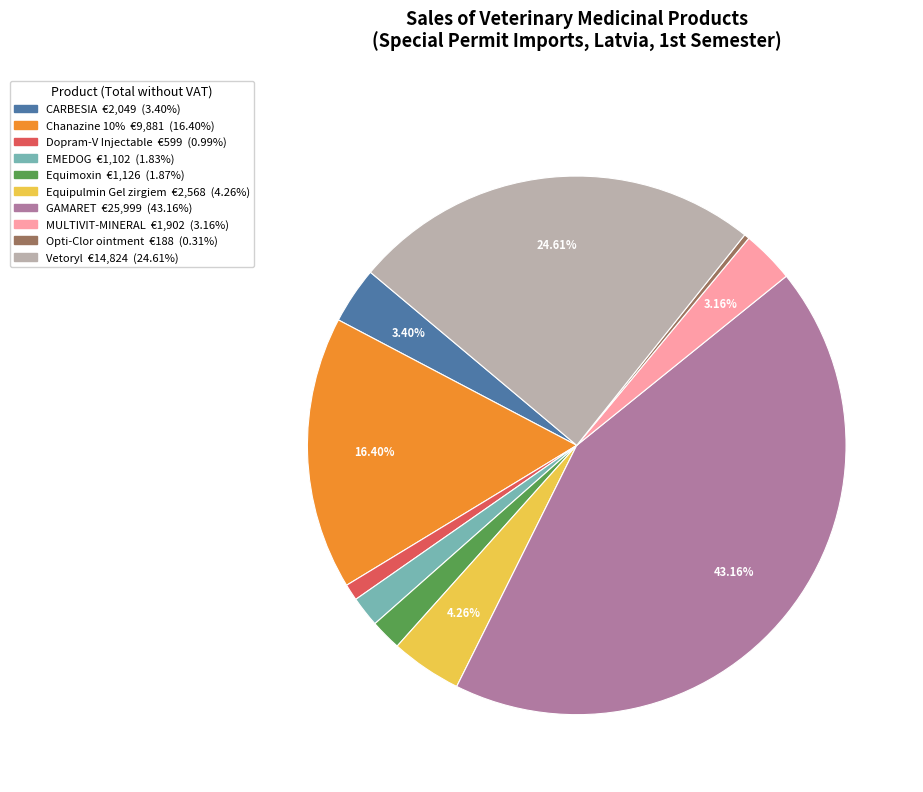

To the nearest percent, what is the difference between the largest and smallest slice percentages?

43%